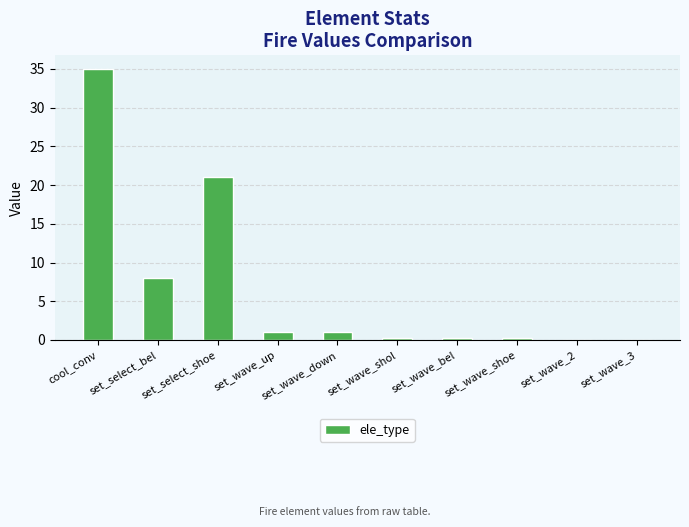

Where is the data nearest to the value 17?

set_select_shoe